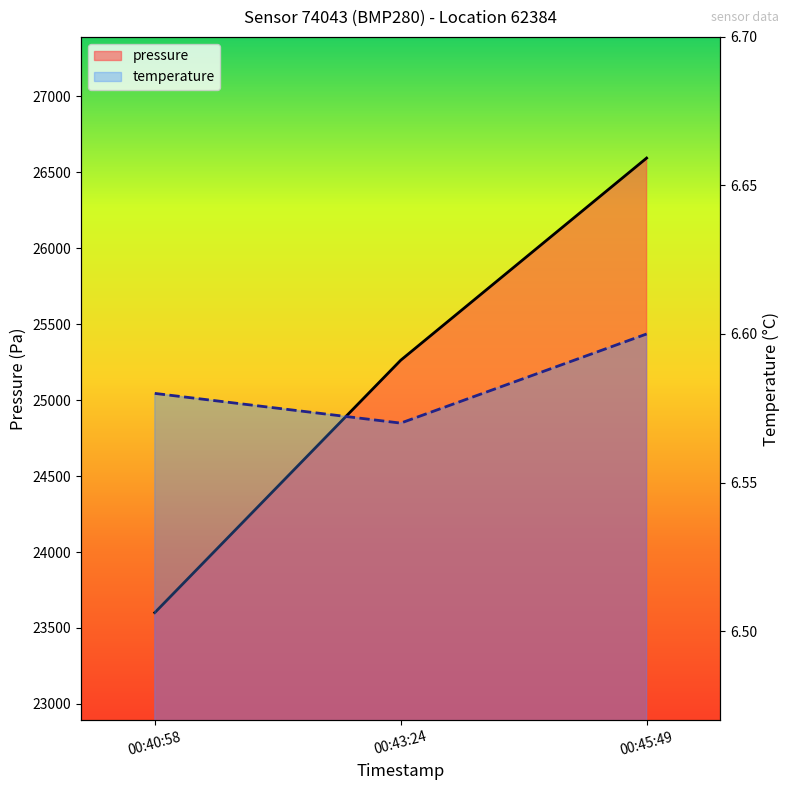

Reading left to right, extract all data points from this chart.

pressure: 2023-12-20T00:40:58=23601.0	2023-12-20T00:43:24=25262.5	2023-12-20T00:45:49=26593.5
temperature: 2023-12-20T00:40:58=6.6	2023-12-20T00:43:24=6.6	2023-12-20T00:45:49=6.6